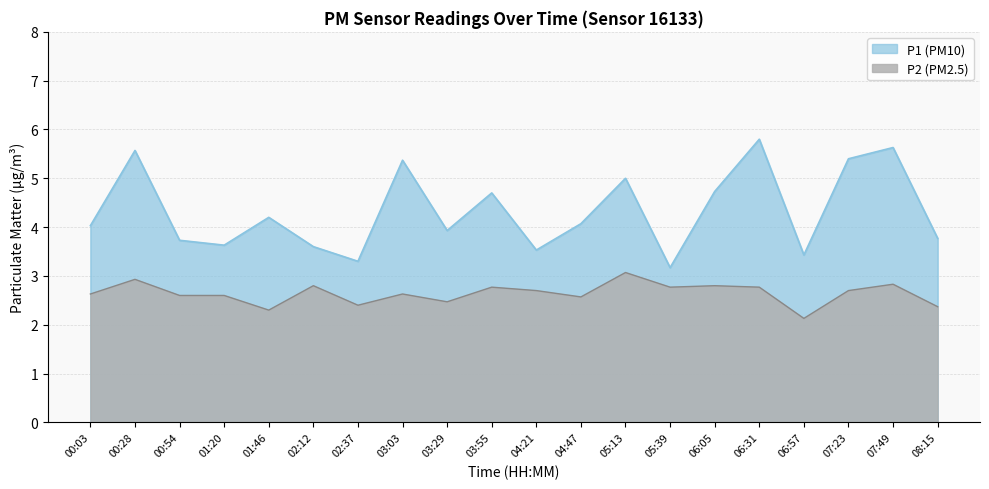

How many interior local peaks does the P1 series have?

7